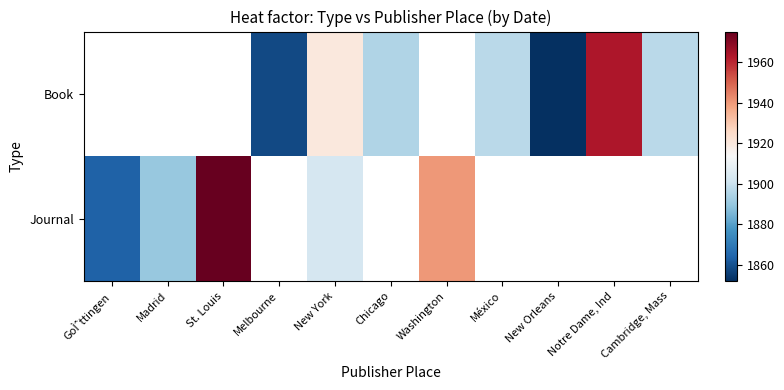

Rank the series by their average value, from highest to lowest.

Book, Journal